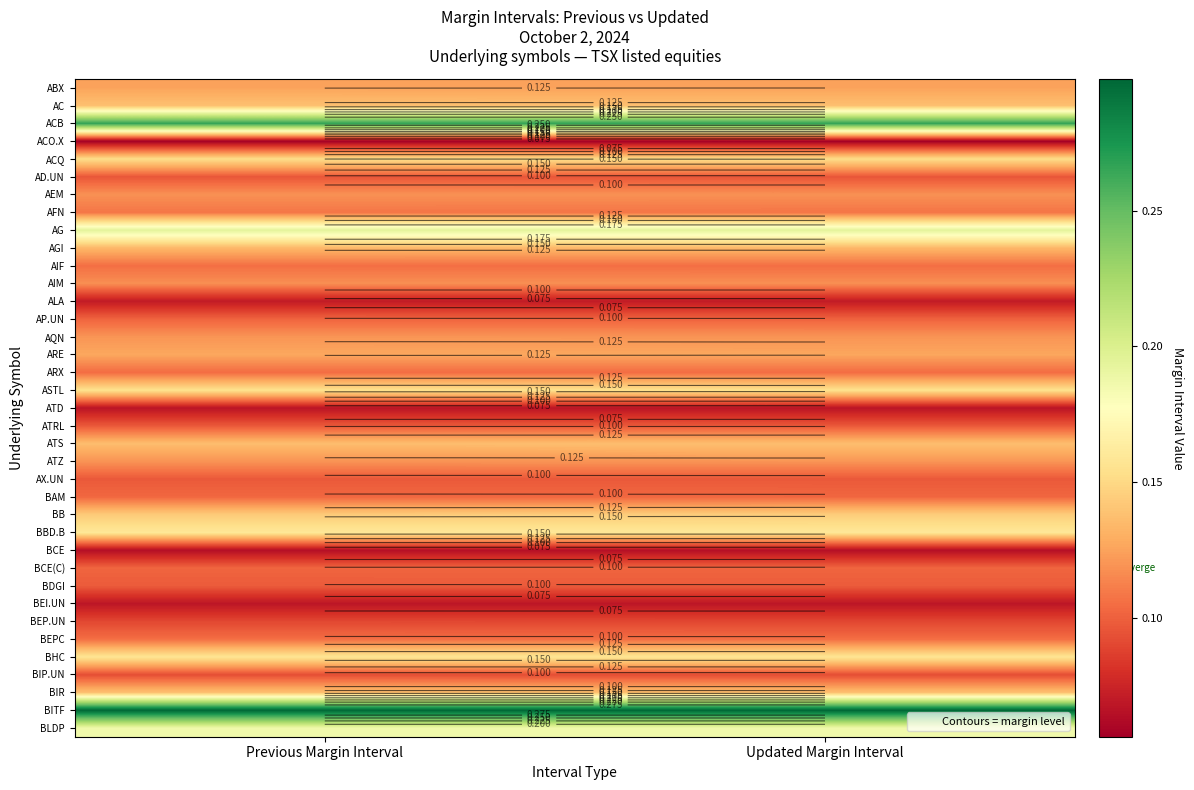

Count the number of data series in this chart.

37